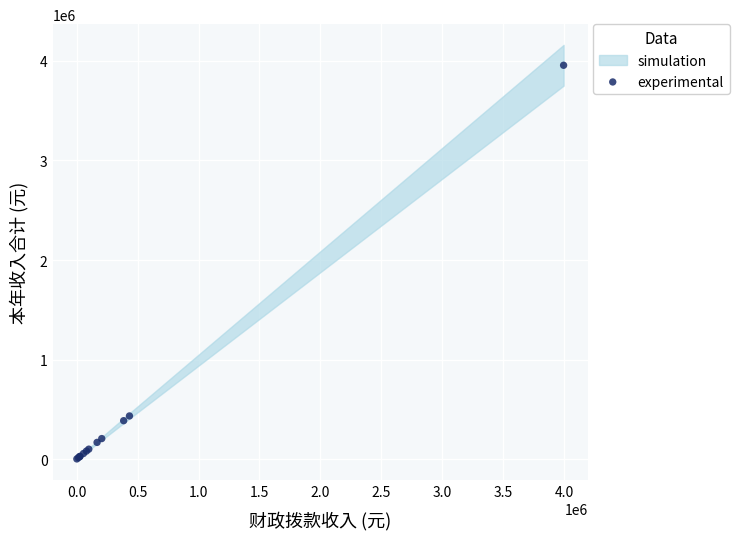

What Y value in the scatter plot is closest to 1978990?

433243.8